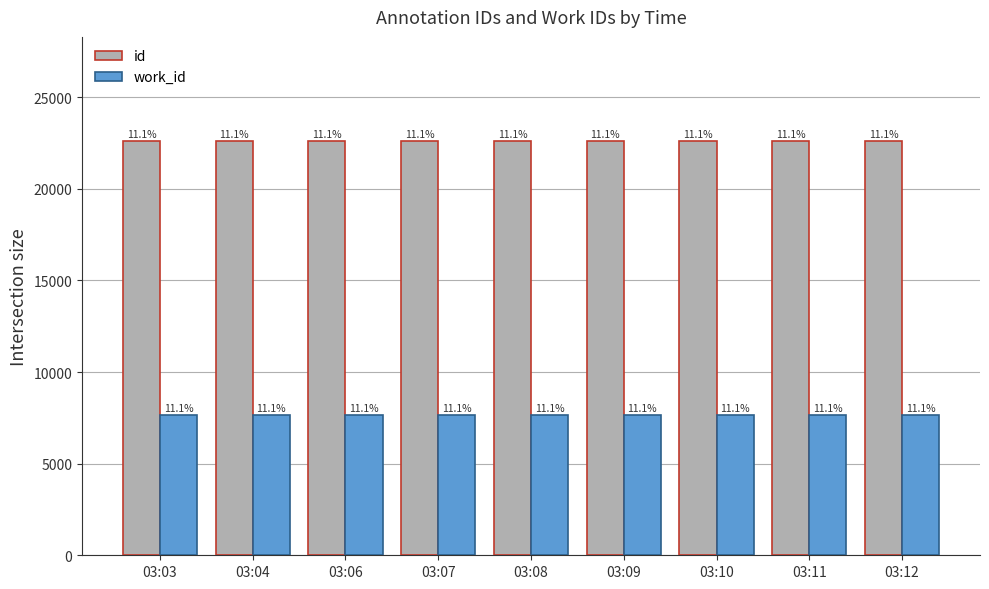

What are all the series names shown in the legend?

id, work_id